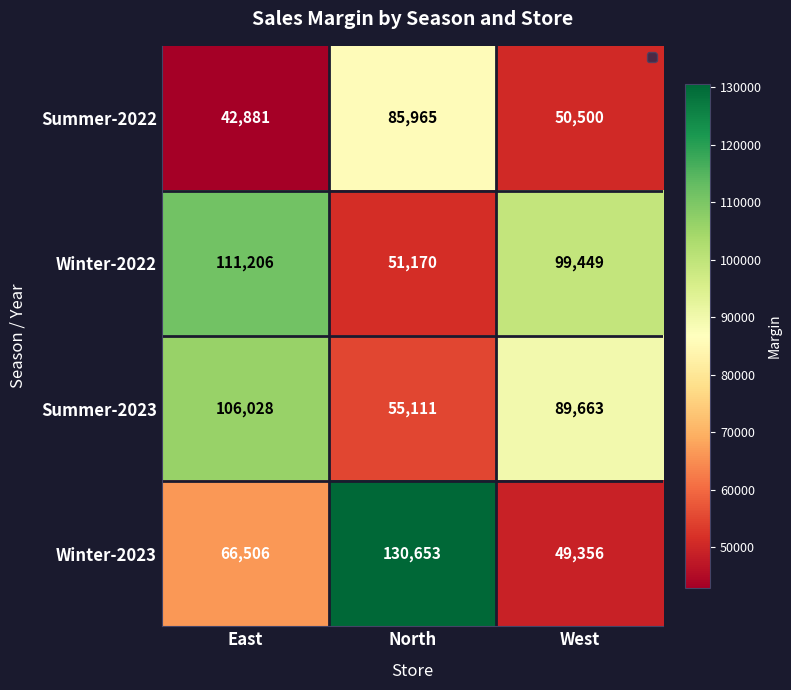

Reading left to right, transcribe all the data shown in this chart.

Summer-2022: 42881	85965	50500
Winter-2022: 111206	51170	99449
Summer-2023: 106028	55111	89663
Winter-2023: 66506	130653	49356